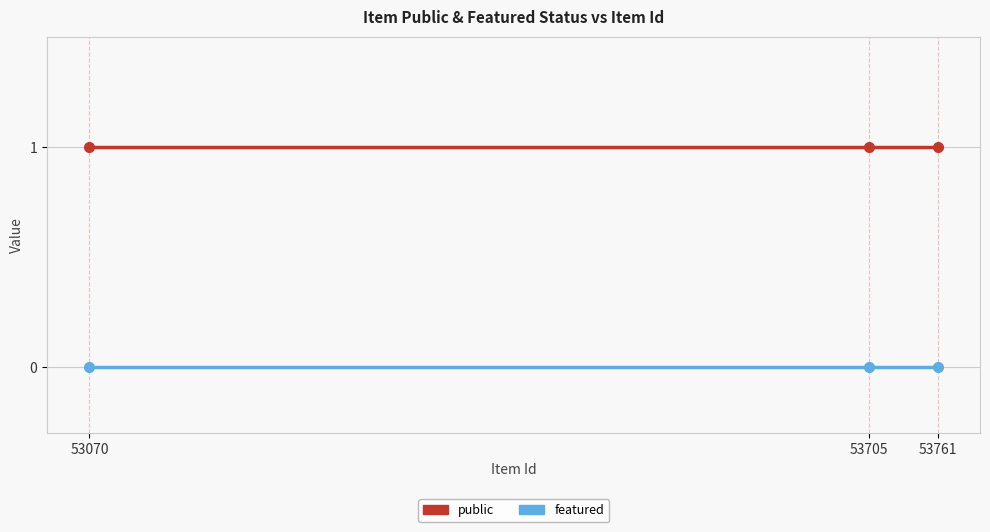

What is the sum of all public values?

3